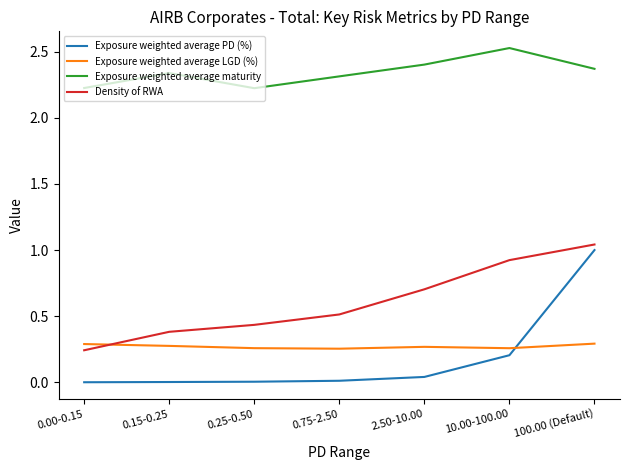

Is it true that Density of RWA equals 0.4 at 0.25-0.50?

True